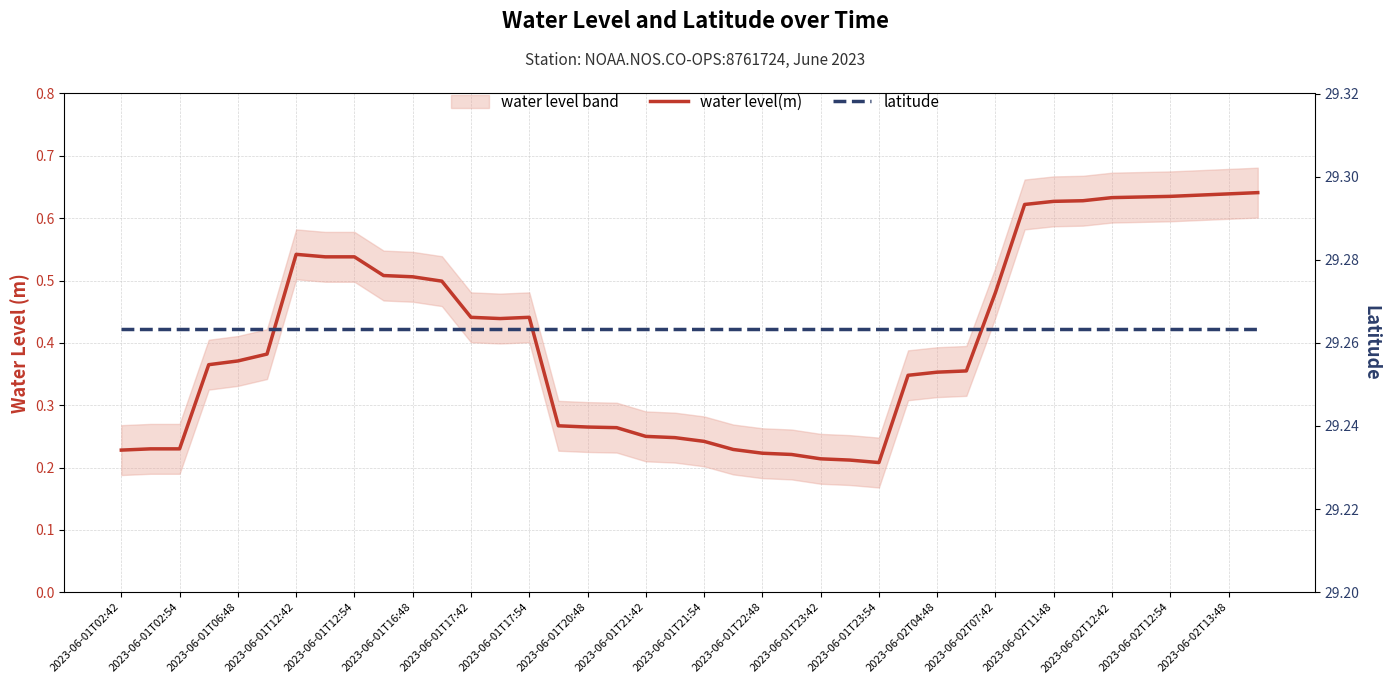

True or false: latitude has more than 2 interior local peaks.

False